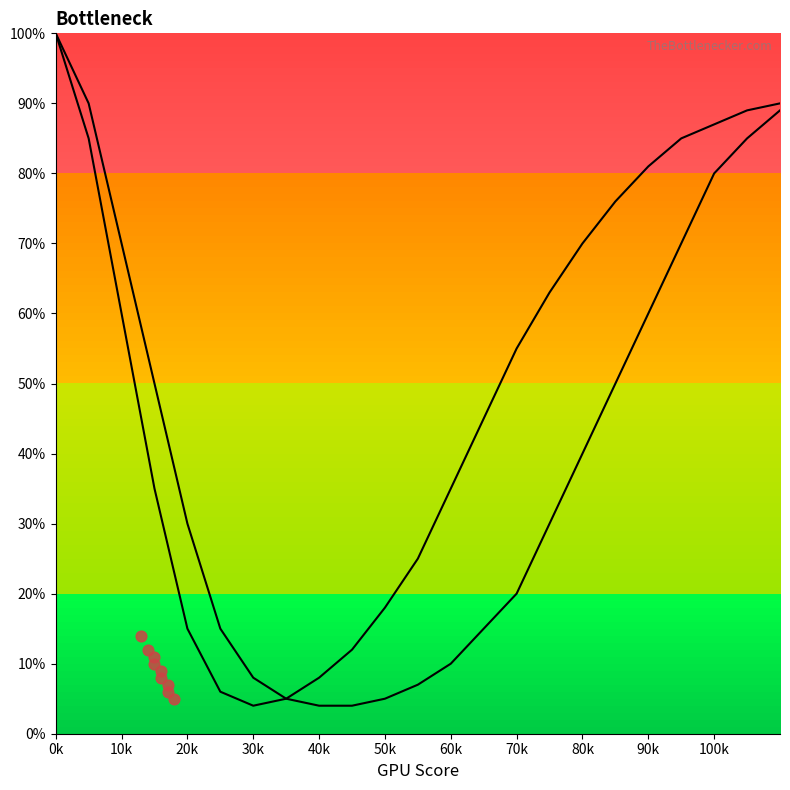

Which series has the largest Y range (max minus min)?

Curve 1